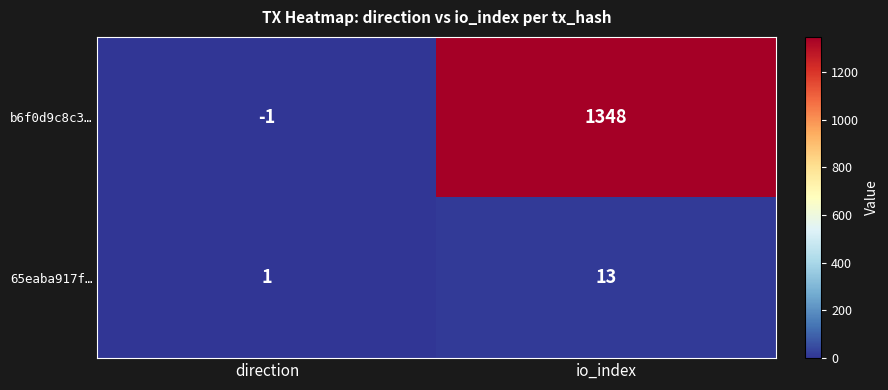

Reading left to right, what are all the values shown in this chart?

b6f0d9c8c3…: -1	1348
65eaba917f…: 1	13